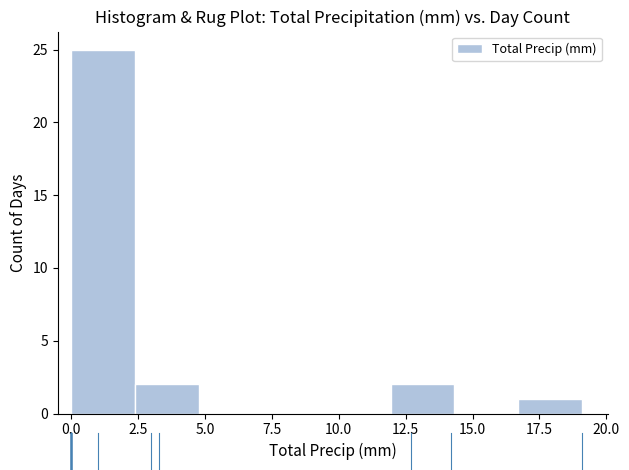

Reading left to right, list every bar in this chart as the range it spans on the x-axis followed by its height. Neither the bar edges nor the heights are printed on the chart, so give them approximately, as read against the axes.

0.0 to 2.5: 25
2.5 to 5.0: 2
5.0 to 7.0: 0
7.0 to 9.5: 0
9.5 to 12.0: 0
12.0 to 14.5: 2
14.5 to 16.5: 0
16.5 to 19.0: 1